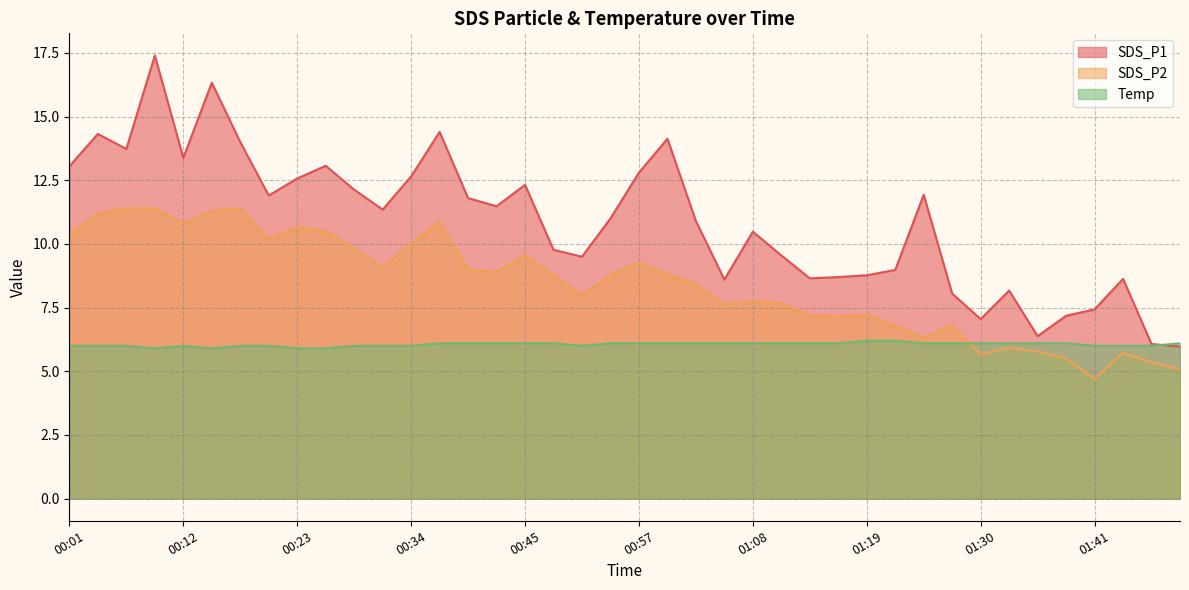

What are all the series names shown in the legend?

SDS_P1, SDS_P2, Temp